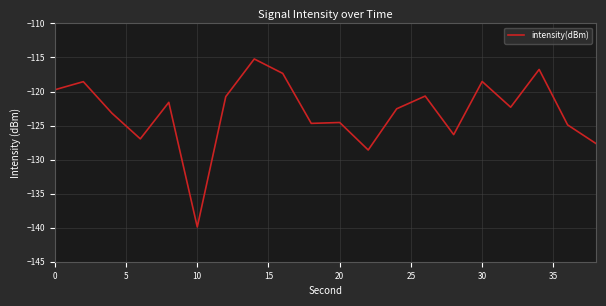

What is the maximum value shown in the chart?

-115.2